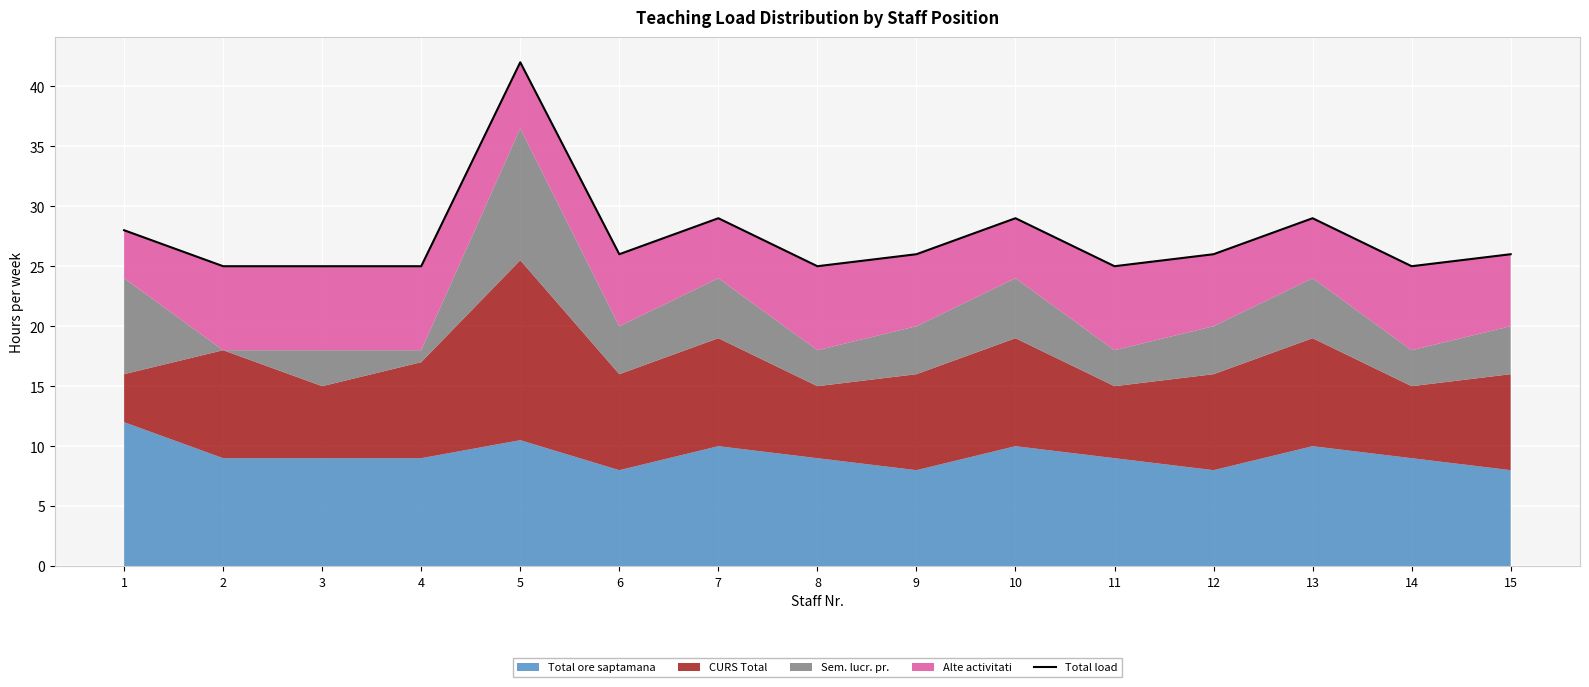

What is the maximum value shown in the chart?

42